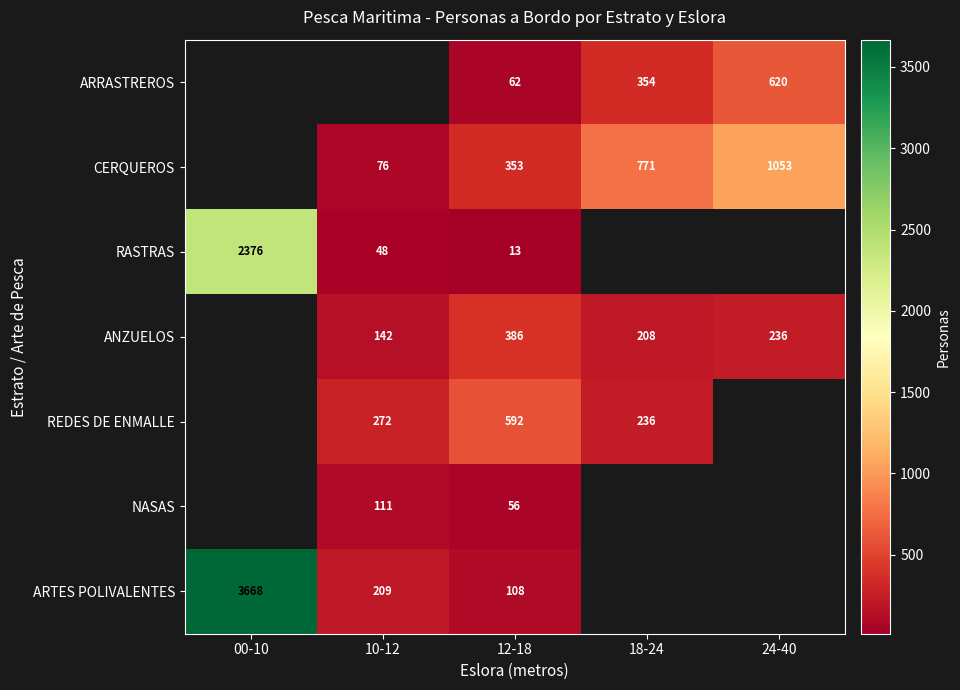

What is the sum of the ARTES POLIVALENTES values at 12-18 and 10-12?

317